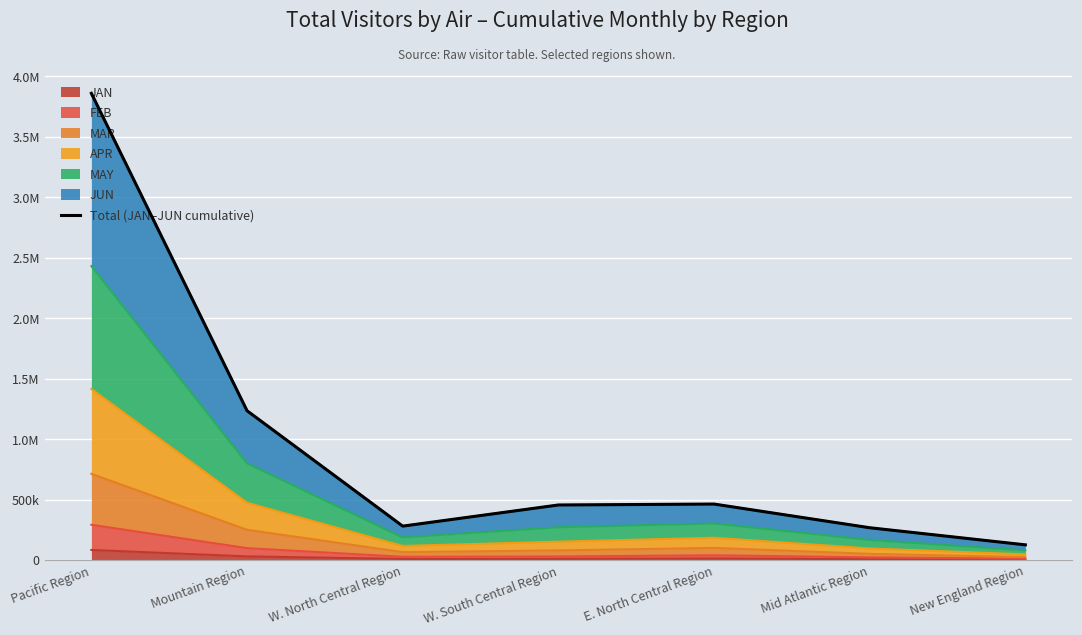

What is the label of the 2nd point from the right?

Mid Atlantic Region